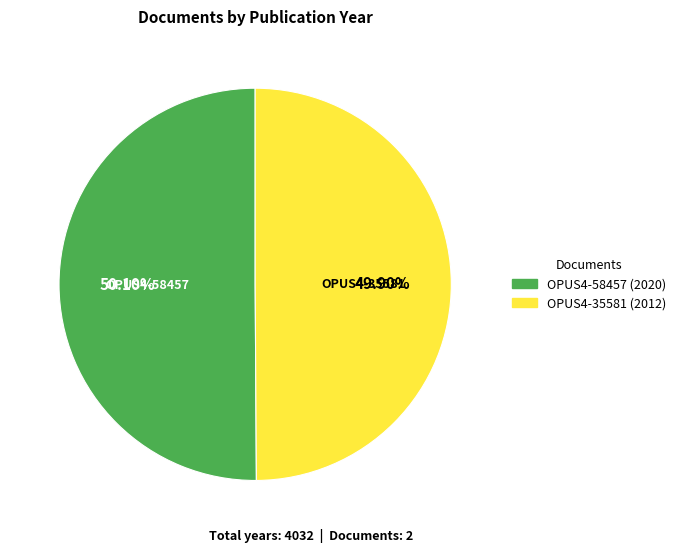

Approximately how many times larger is the value at OPUS4-35581 compared to OPUS4-58457?

1.0